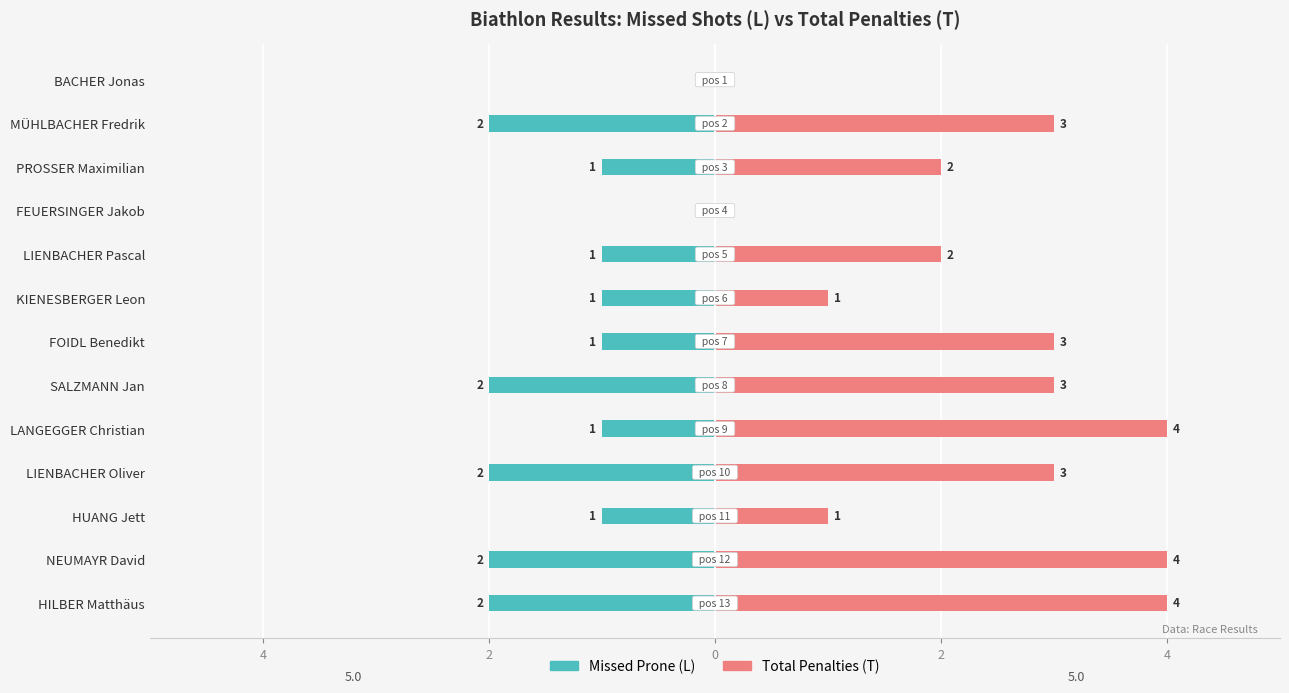

How many Missed Prone (L) values are between -2 and -1?

11